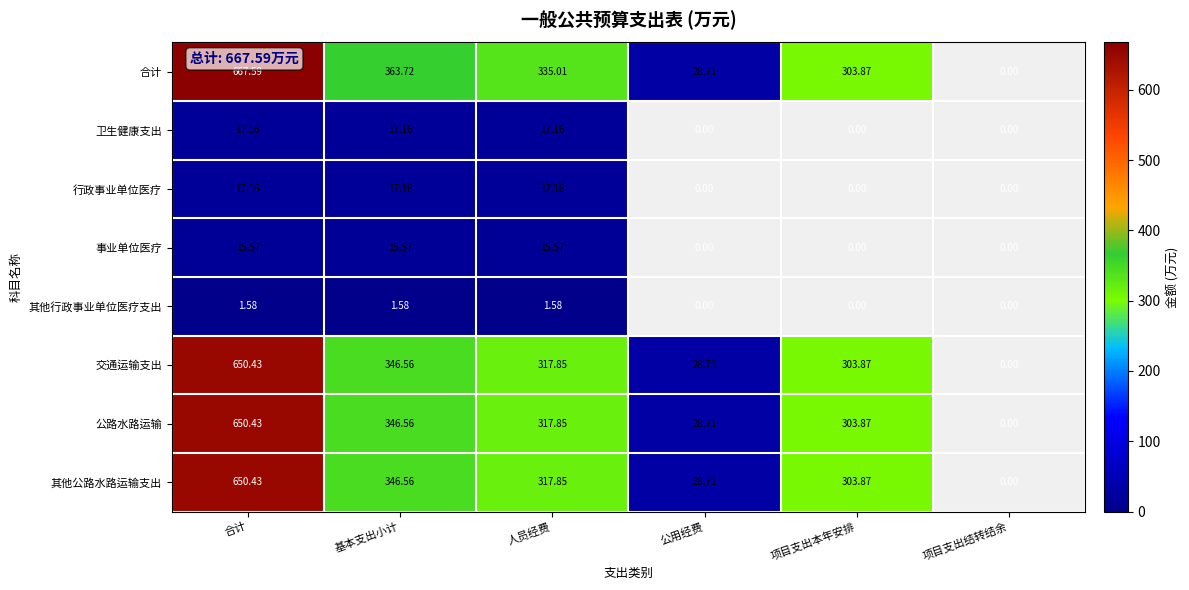

Which category has the lowest value across all series?

合计